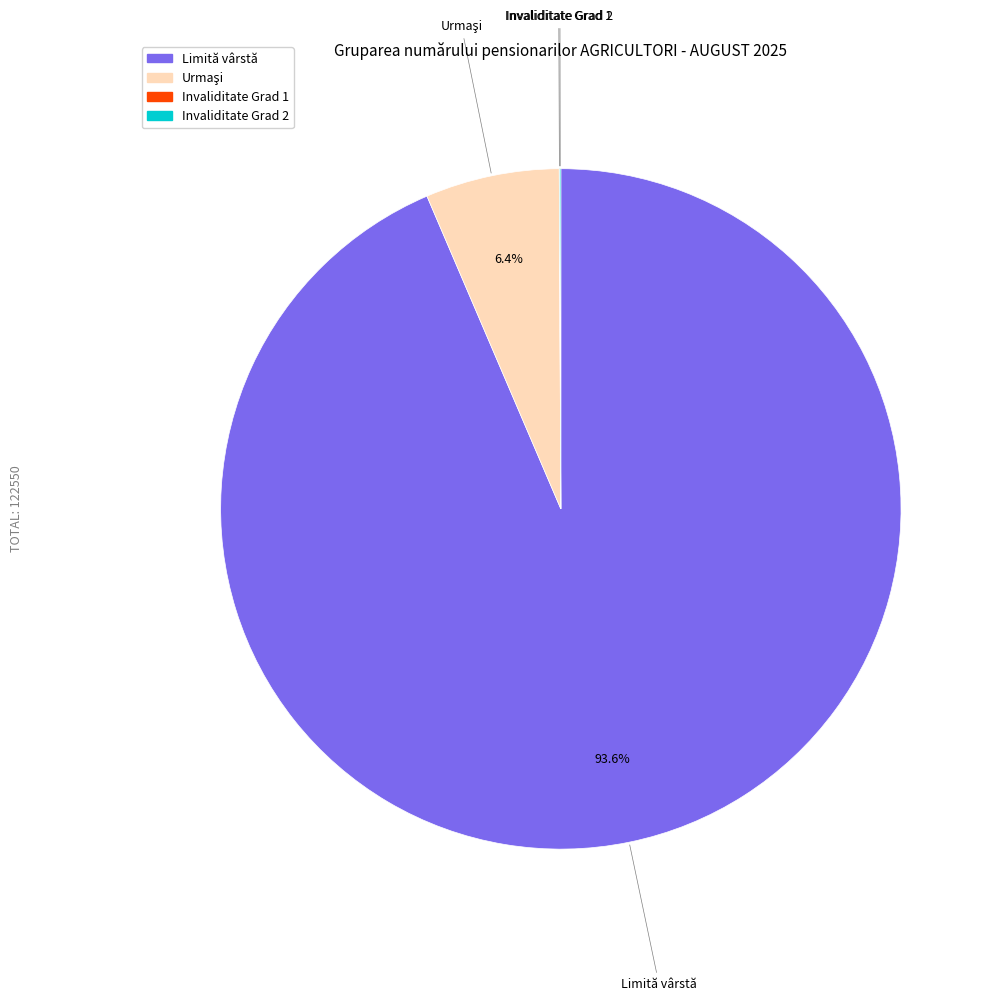

To the nearest percent, what percentage of the pie is Limită vârstă?

94%